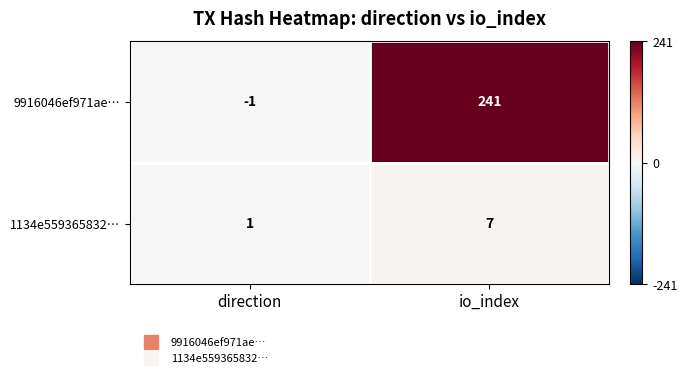

List the series in order of their overall mean, highest first.

9916046ef971ae…, 1134e559365832…